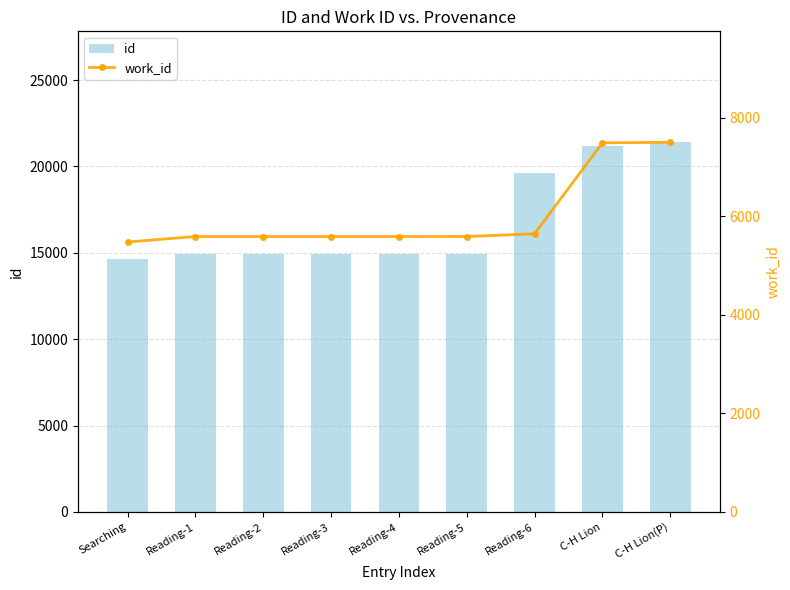

Count the number of categories in the chart.

9